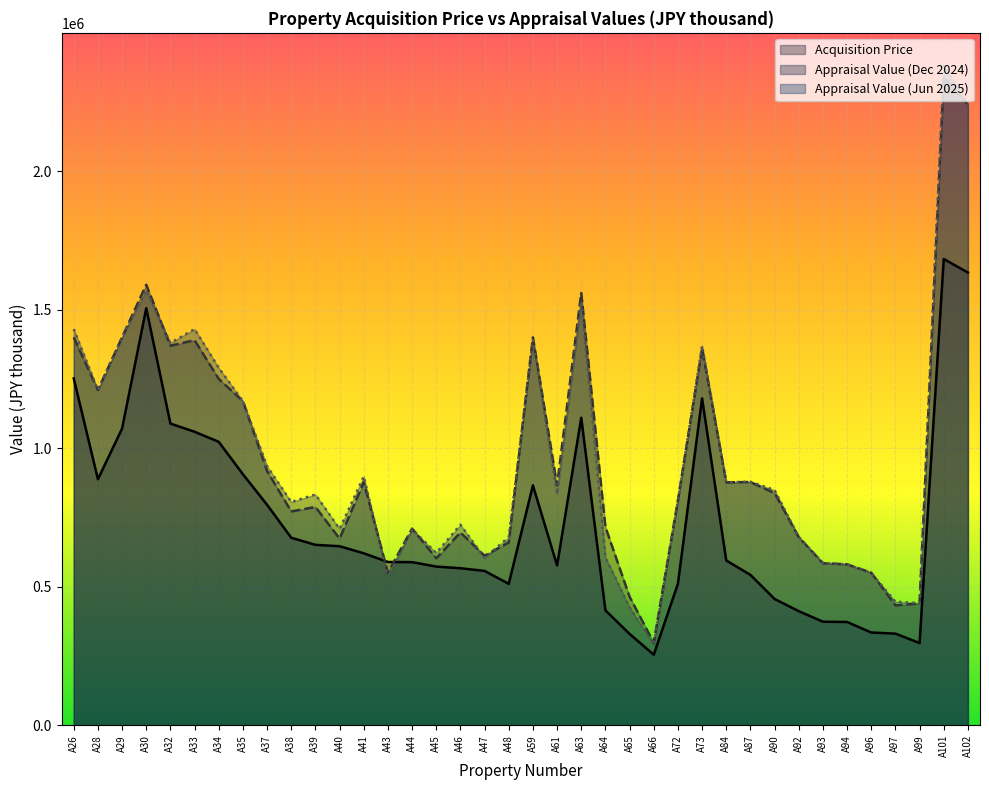

Which has a higher value, A43 or A90?

A43